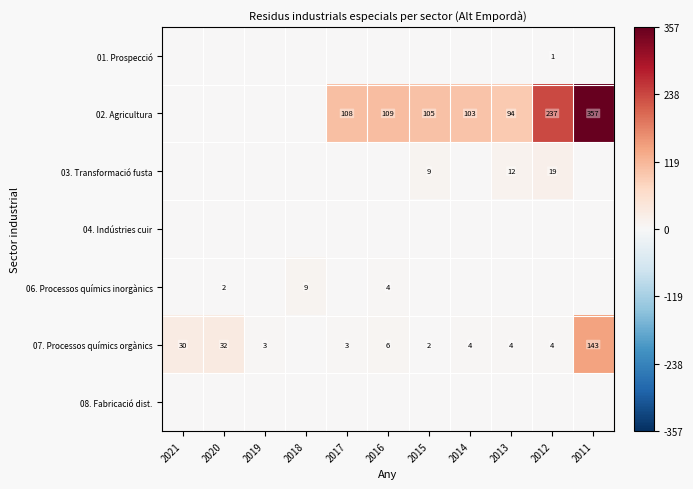

At which category is the sum across all series the highest?

2011